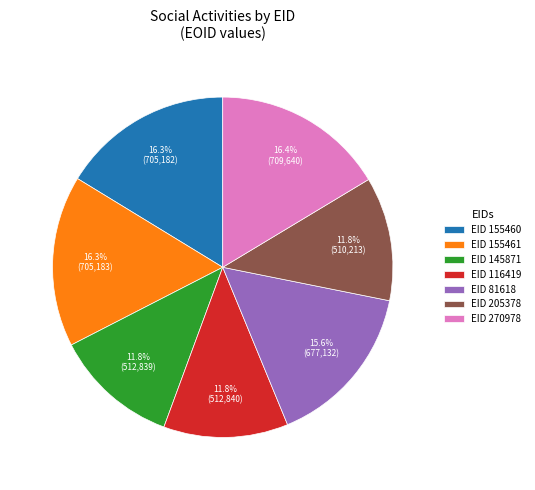

What is the total percentage of EID 116419 and EID 270978?

28.2%